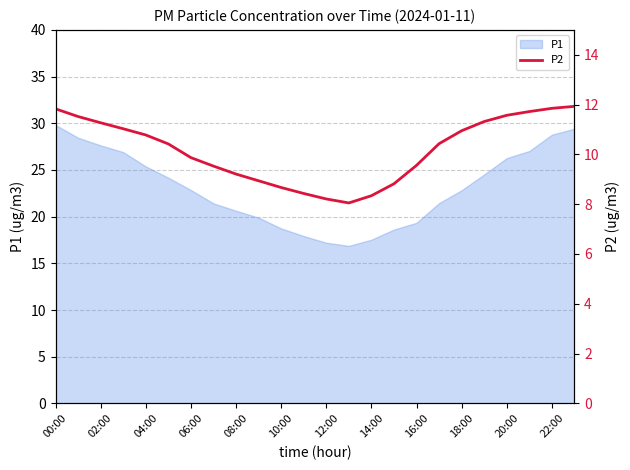

The value of P1 at 20:00 is 26.3. True or false?

True